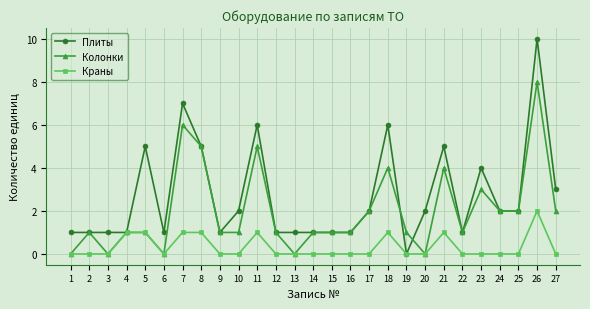

Is the value of Краны at 14 greater than the value of Колонки at 5?

No